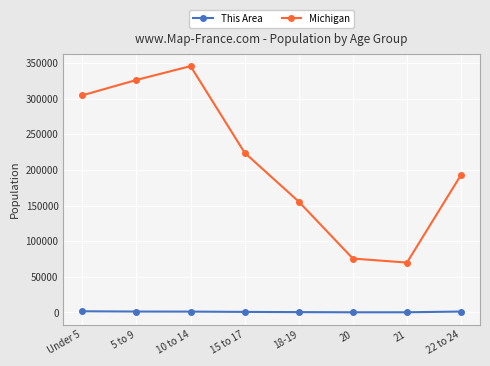

How many data points does each series have?

8